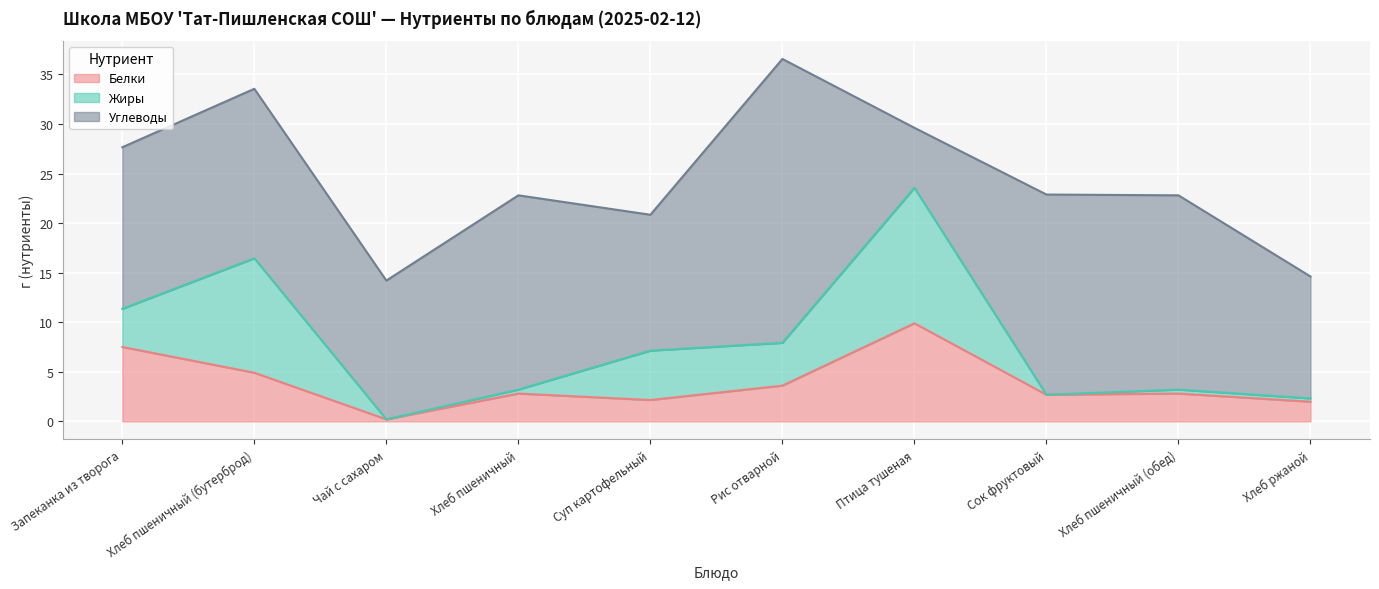

What is the difference between the Жиры values at Запеканка из творога and Рис отварной?

0.5